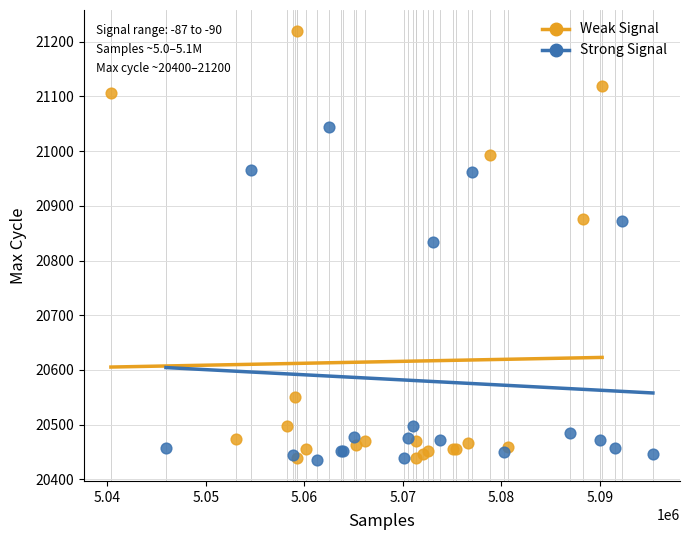

Which series has the largest Y range (max minus min)?

Weak Signal